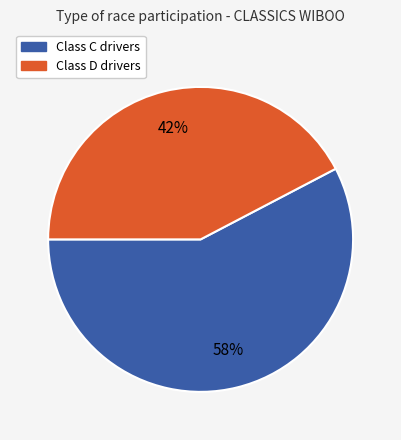

Does any single category account for the majority?

Yes